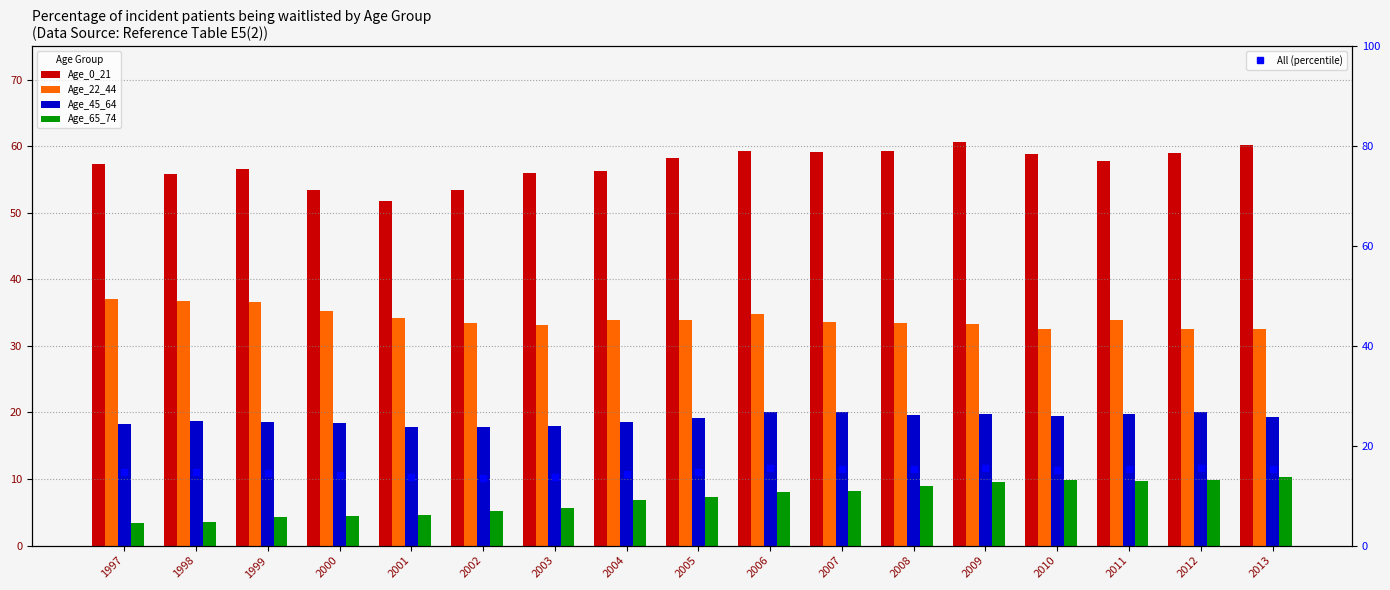

What is the average value of the Age_0_21 series?

57.2